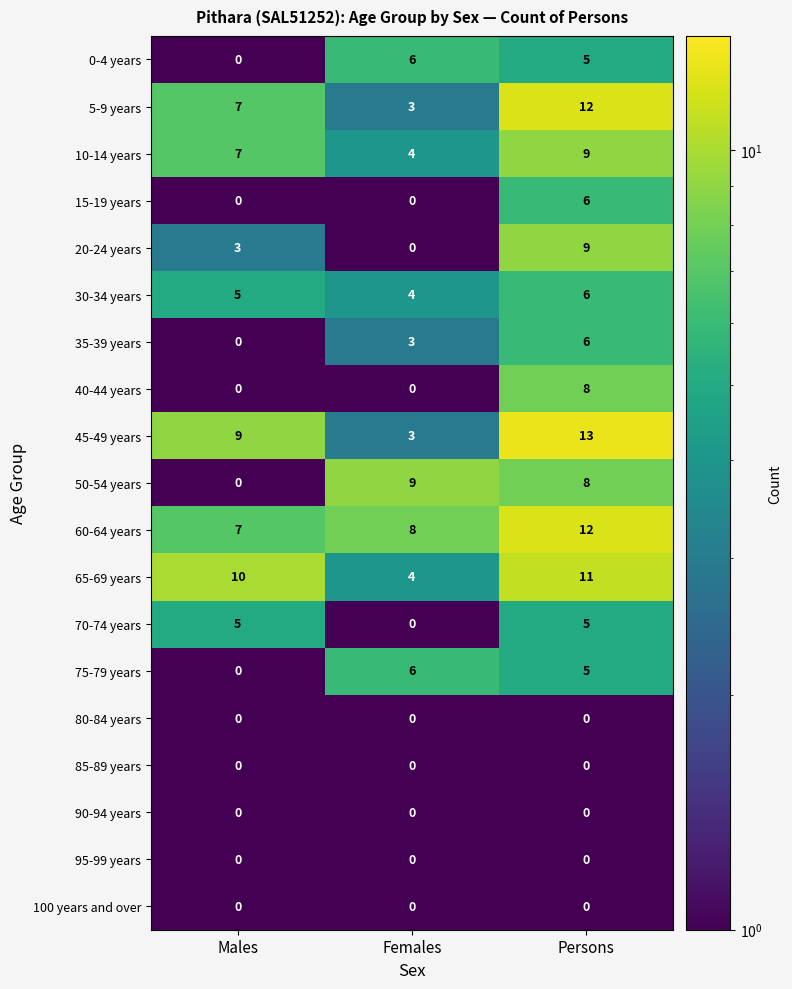

Which category has the highest value in the 15-19 years series?

Persons